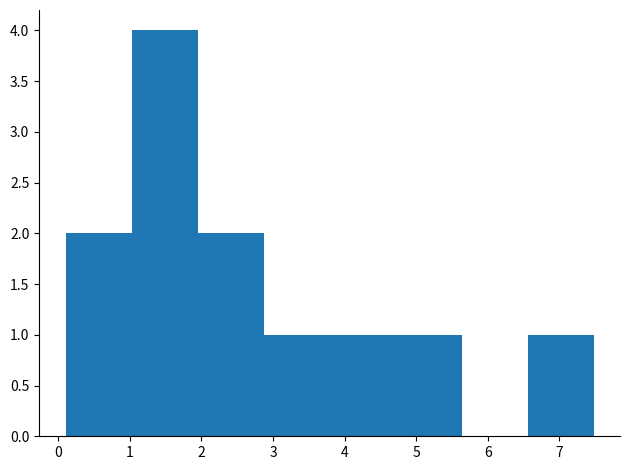

Over which range of the x-axis is the bar tallest?

1.0 to 1.9